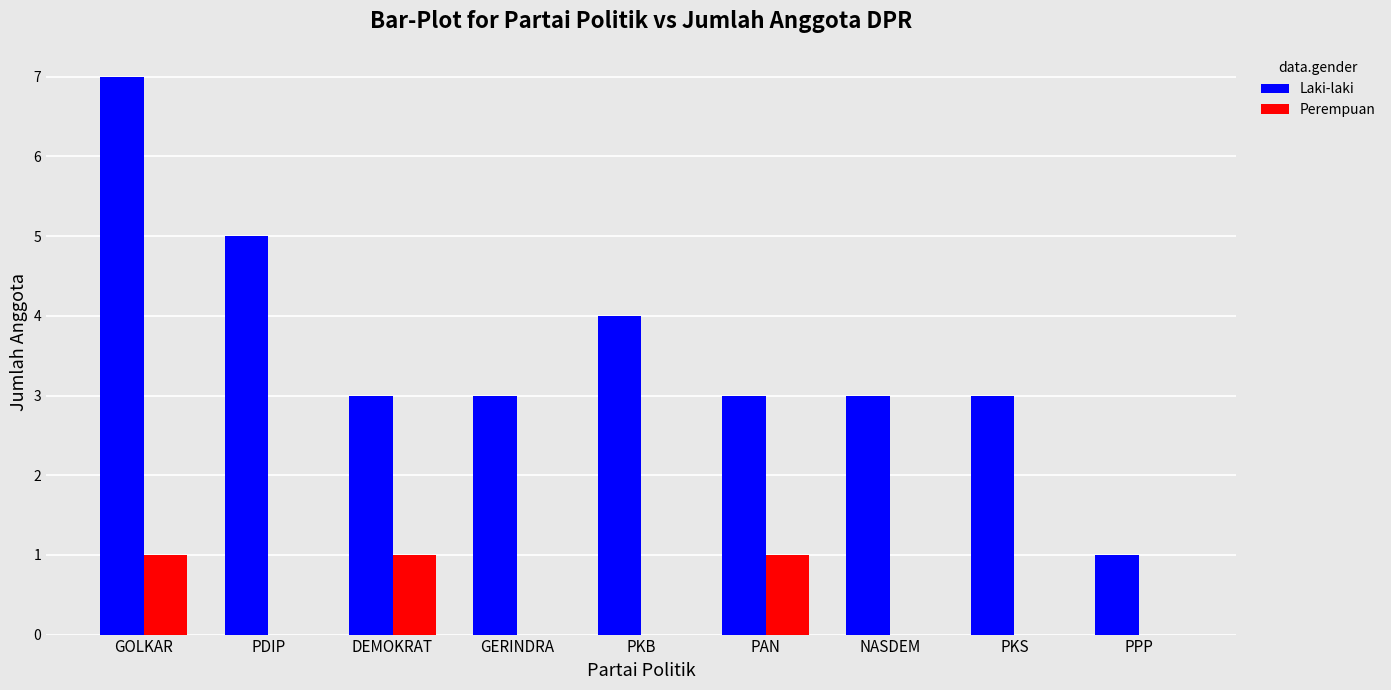

How many categories are shown in the chart?

9